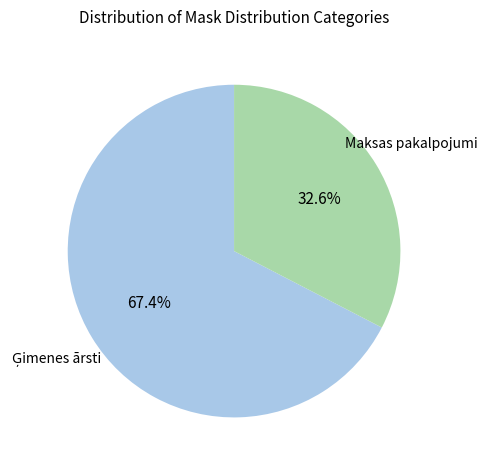

Does any single category account for the majority?

Yes